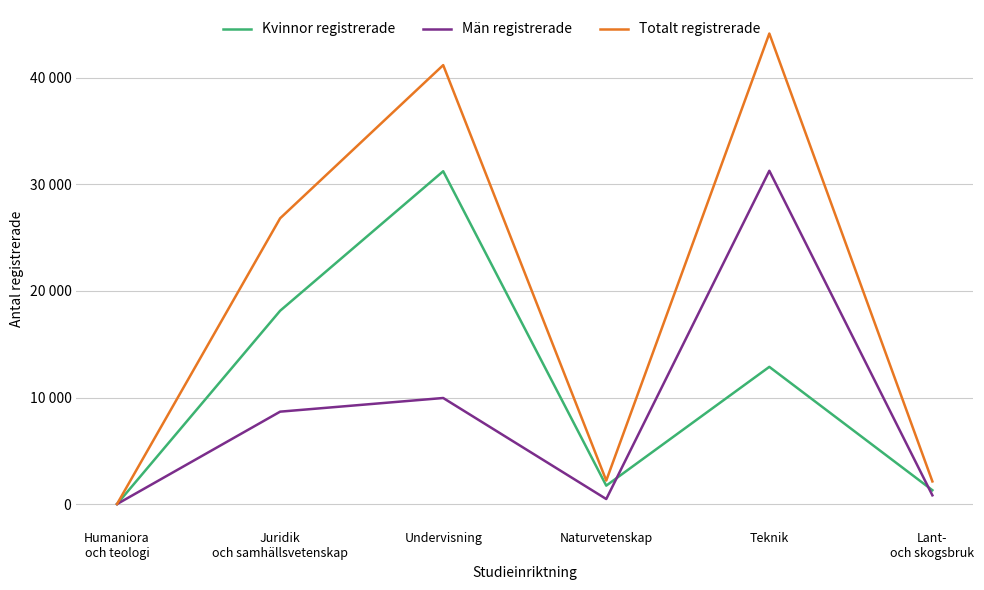

What is the difference between the Män registrerade values at Juridik
och samhällsvetenskap and Teknik?

22602